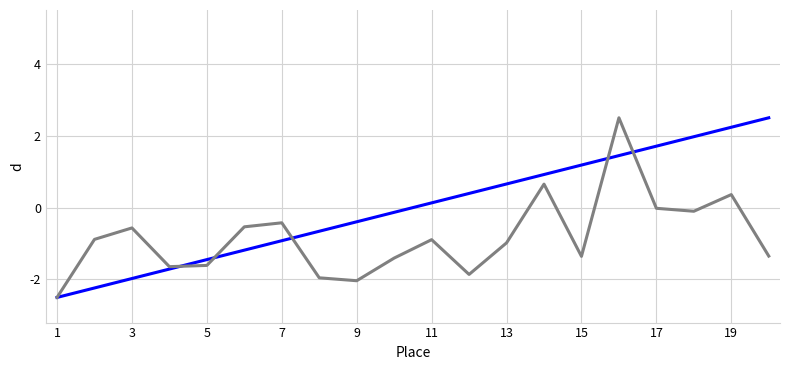

What is the smallest value displayed?

-2.5